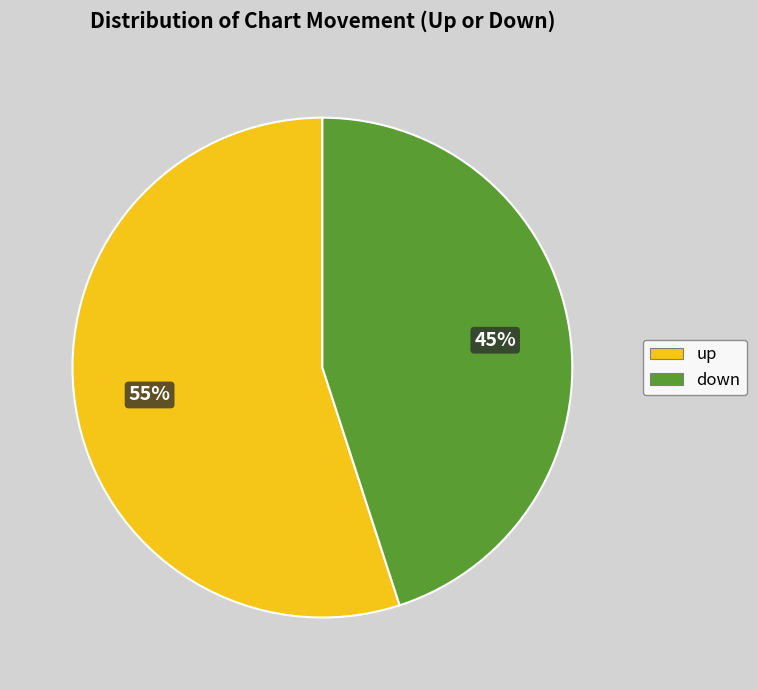

Which category has the biggest portion of the pie?

up